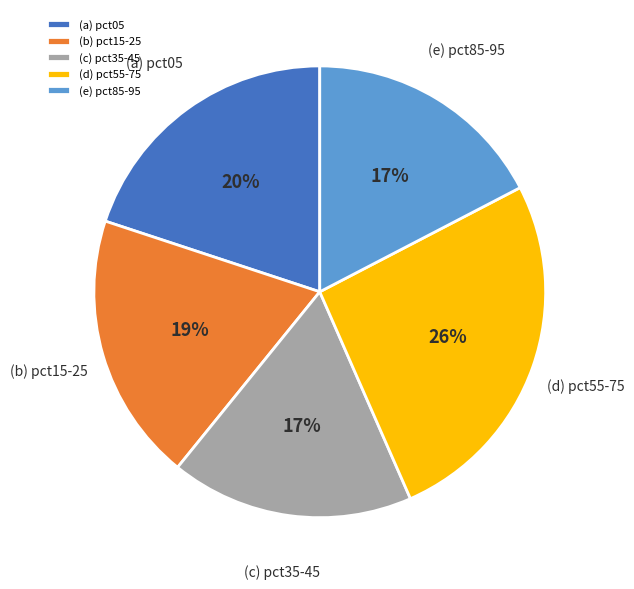

Does any single category account for the majority?

No